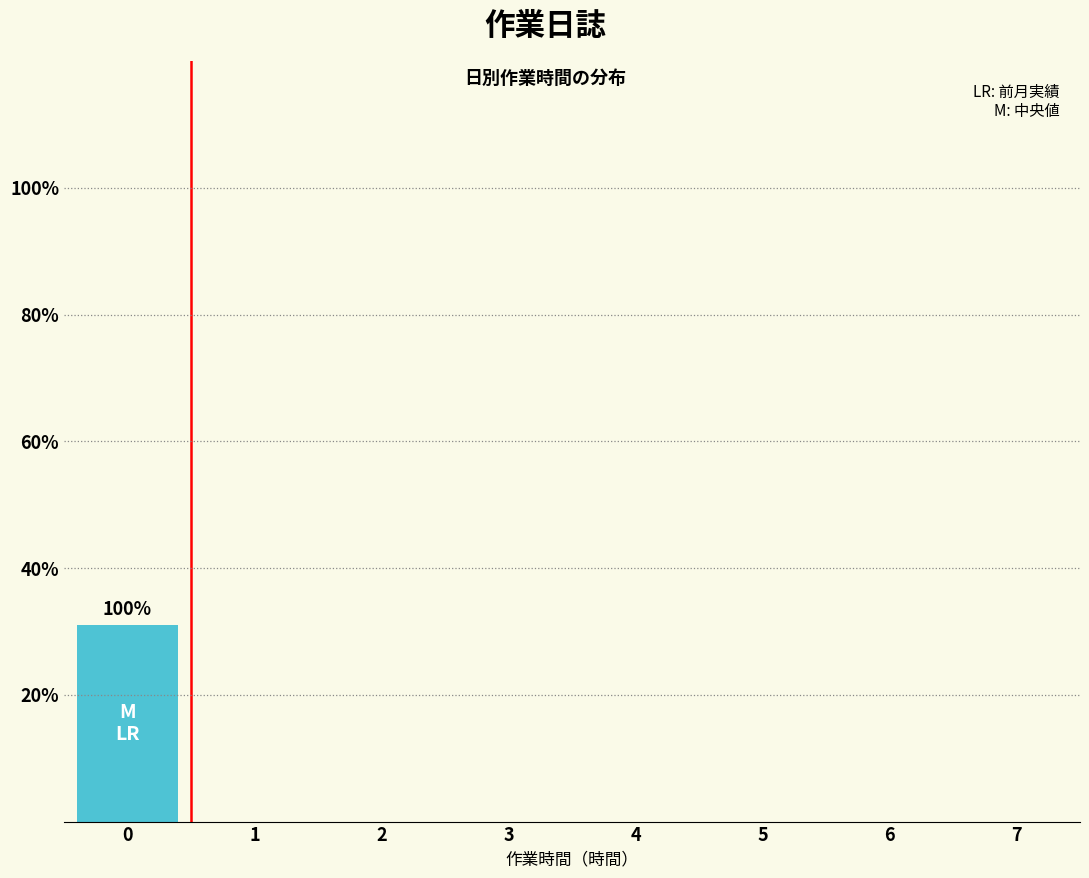

Reading left to right, list all the values displayed in this chart.

0=31	1=0	2=0	3=0	4=0	5=0	6=0	7=0